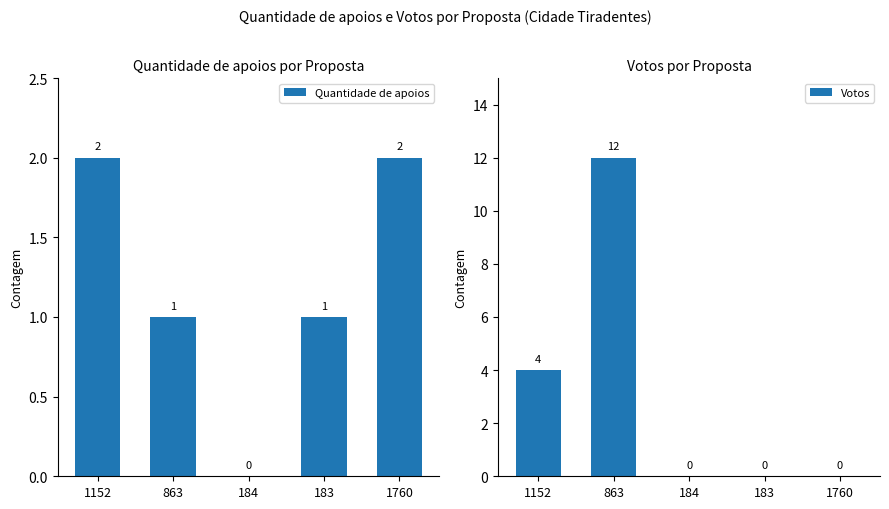

List the series in order of their peak value, lowest first.

Quantidade de apoios, Votos